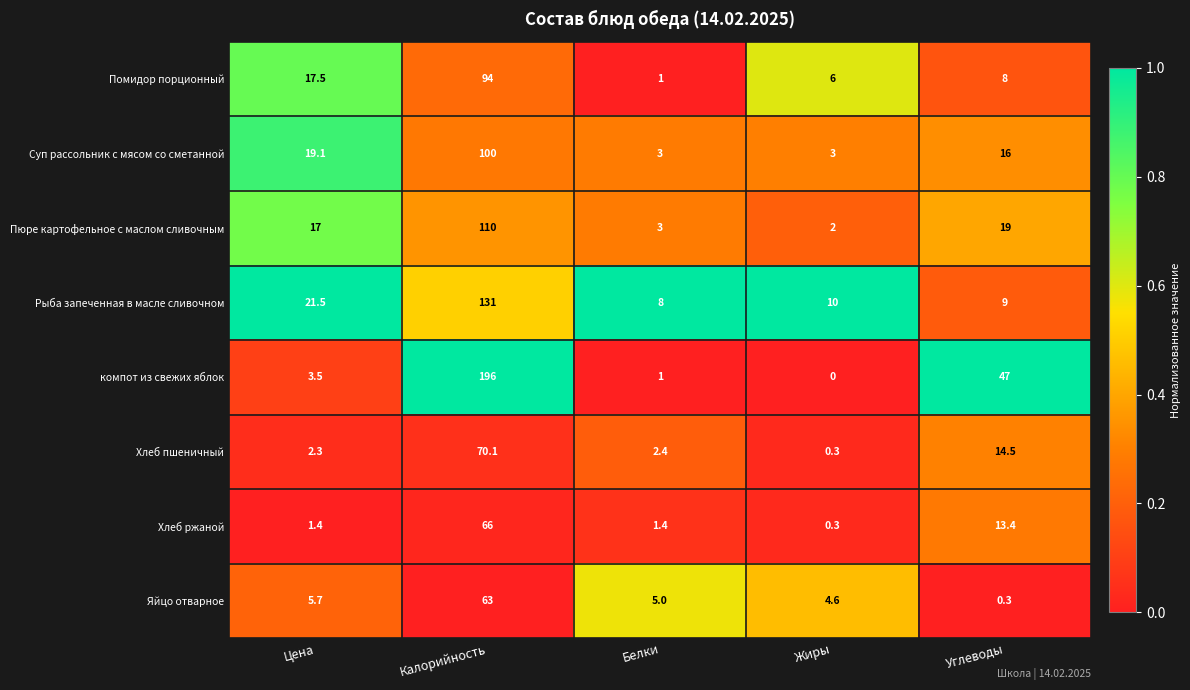

Which series has the largest range (max minus min)?

компот из свежих яблок